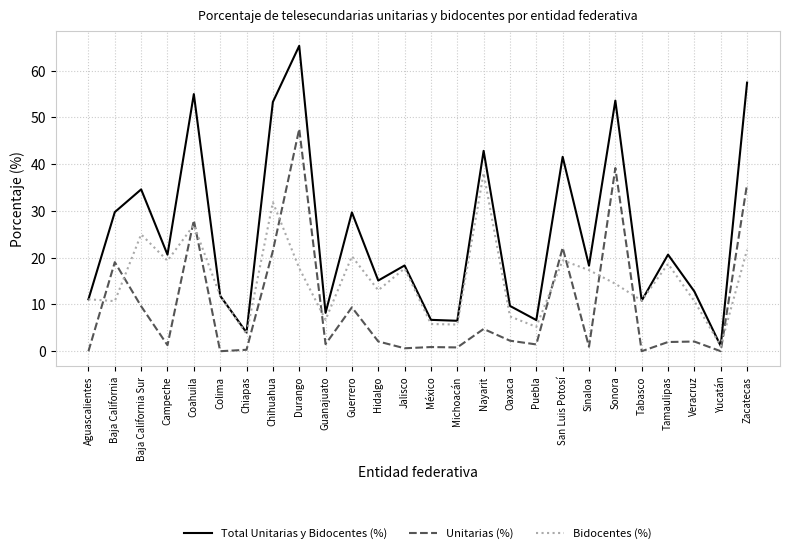

Which series has the widest spread of values?

Total Unitarias y Bidocentes (%)